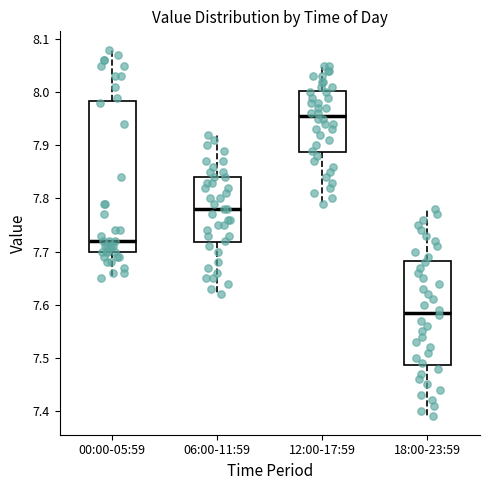

Reading left to right, read every box against the y-axis: the position of its median line, the range the box covers, and the ends of its whiskers. The values are not printed on the chart, so give them approximately, as read against the axis.

00:00-05:59: median 7.72, box 7.70 to 7.98, whiskers 7.65 to 8.08
06:00-11:59: median 7.78, box 7.72 to 7.84, whiskers 7.62 to 7.92
12:00-17:59: median 7.96, box 7.89 to 8.00, whiskers 7.79 to 8.05
18:00-23:59: median 7.59, box 7.49 to 7.68, whiskers 7.39 to 7.78